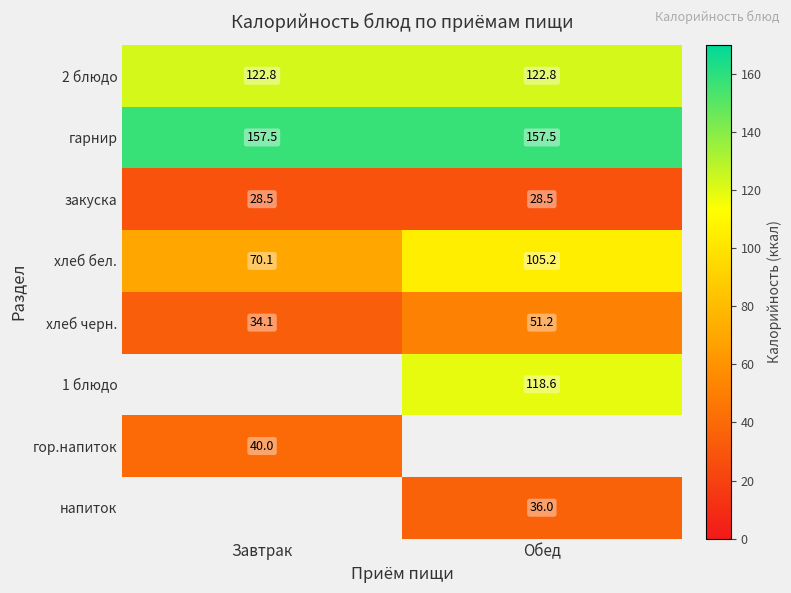

At how many categories does at least one series exceed 35?

2